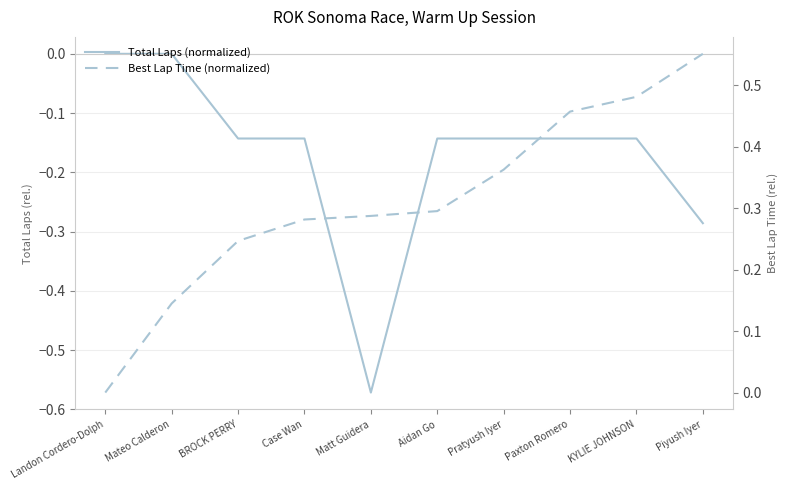

What is the label of the 10th point from the left?

Piyush Iyer